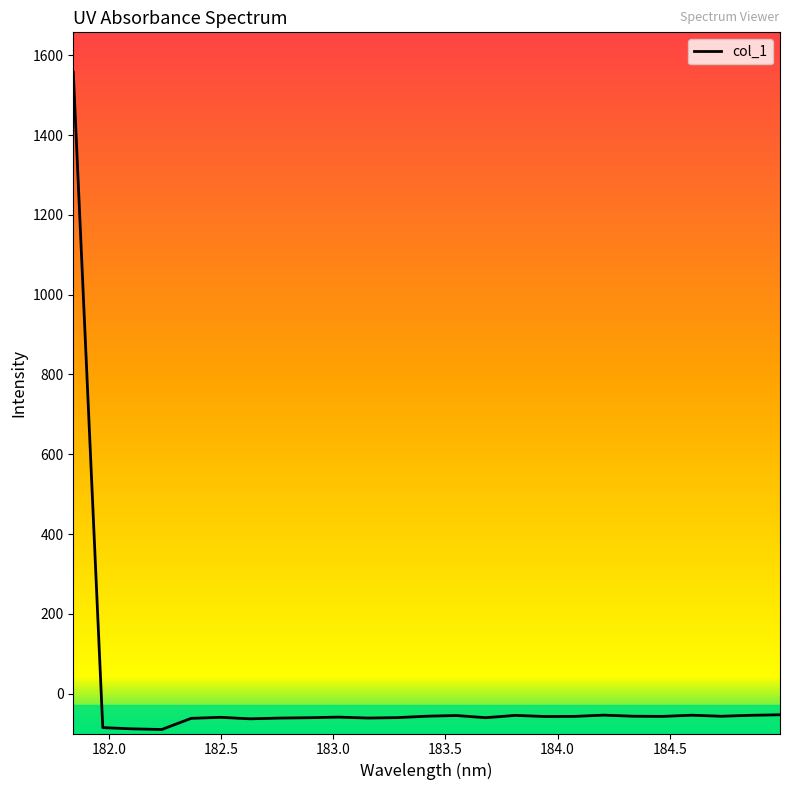

What is the difference between the maximum and minimum values?

1647.1